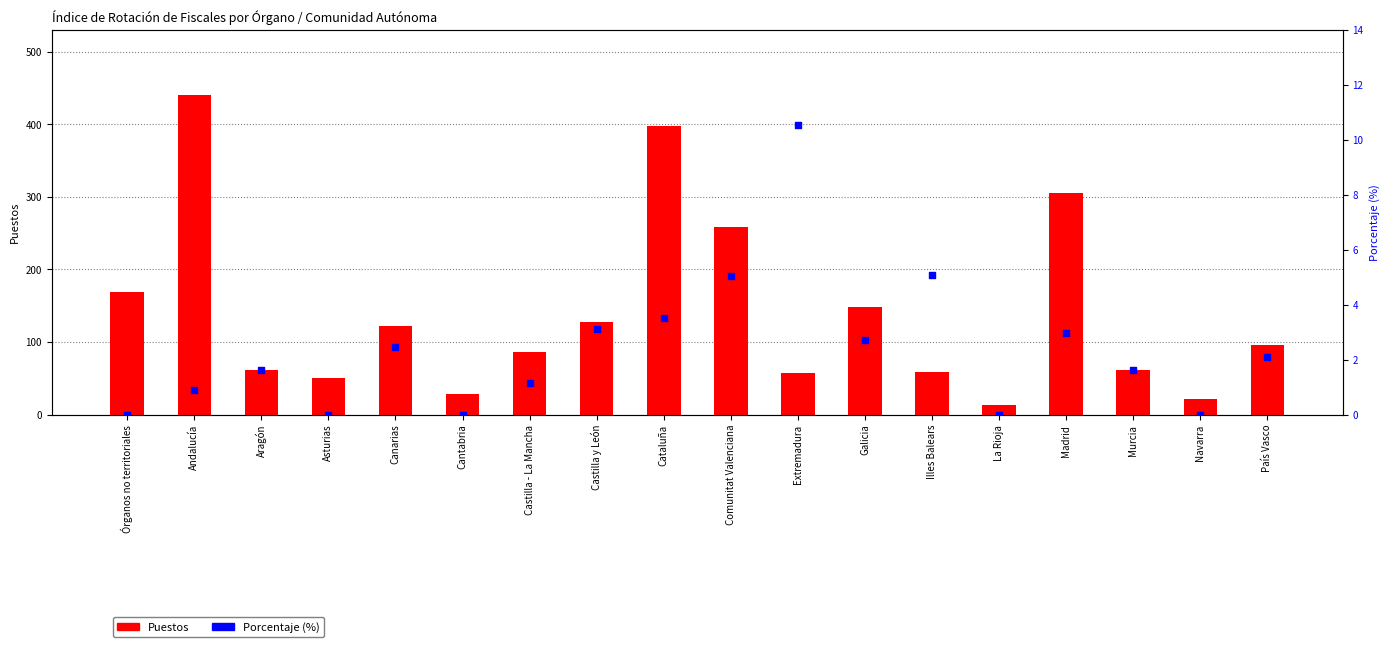

What are all the series names shown in the legend?

Puestos, Porcentaje